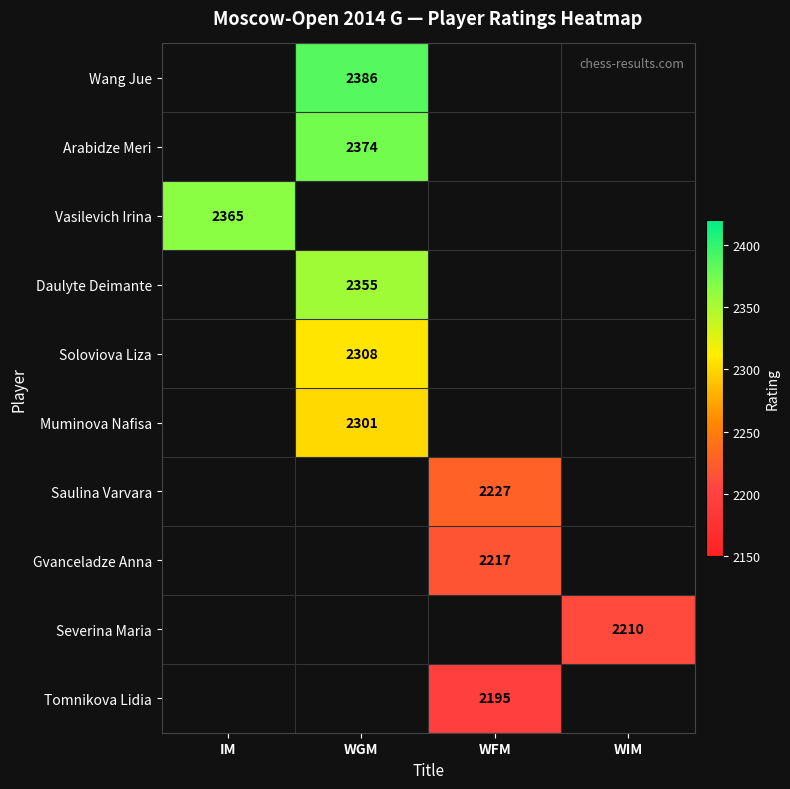

True or false: Severina Maria has a value of 742.2 at WIM.

False